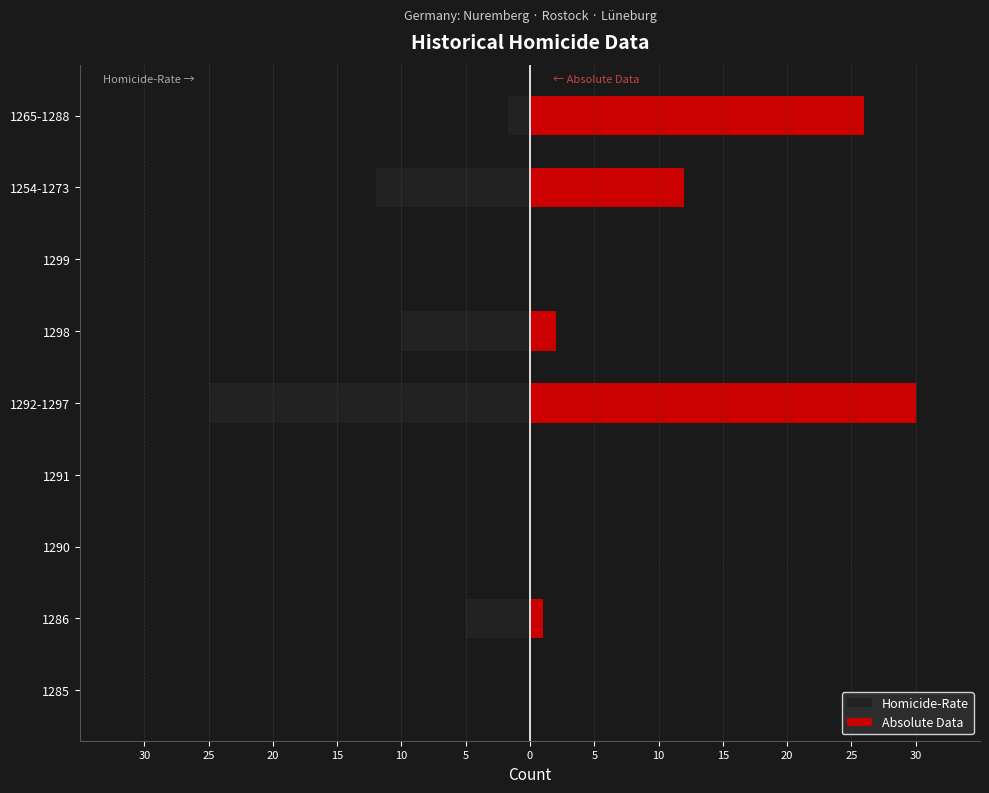

At how many categories does at least one series exceed -16?

9